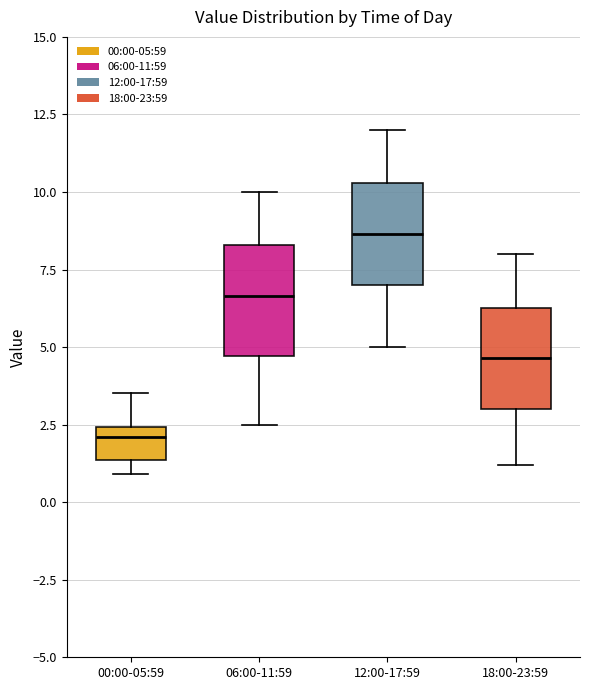

Where does the median line of the box for 00:00-05:59 sit on the y-axis? The values are not printed on the chart, so give them approximately, as read against the axis.

2.0